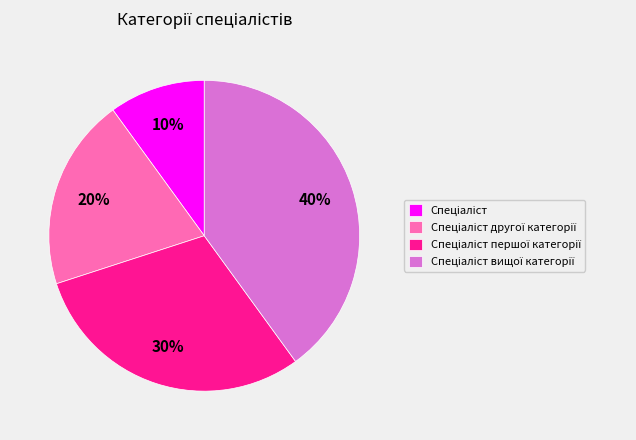

To the nearest percent, what is the average slice percentage?

25%